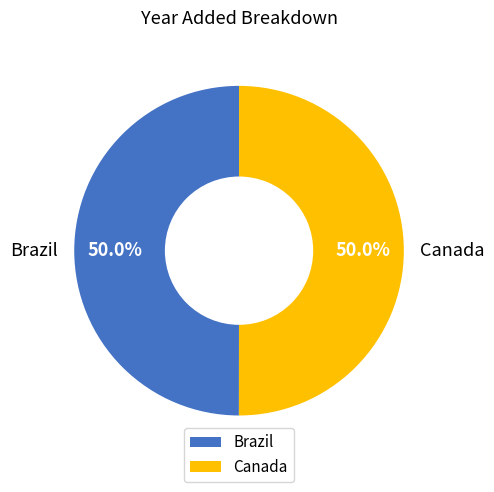

Approximately how many times larger is the value at Canada compared to Brazil?

1.0